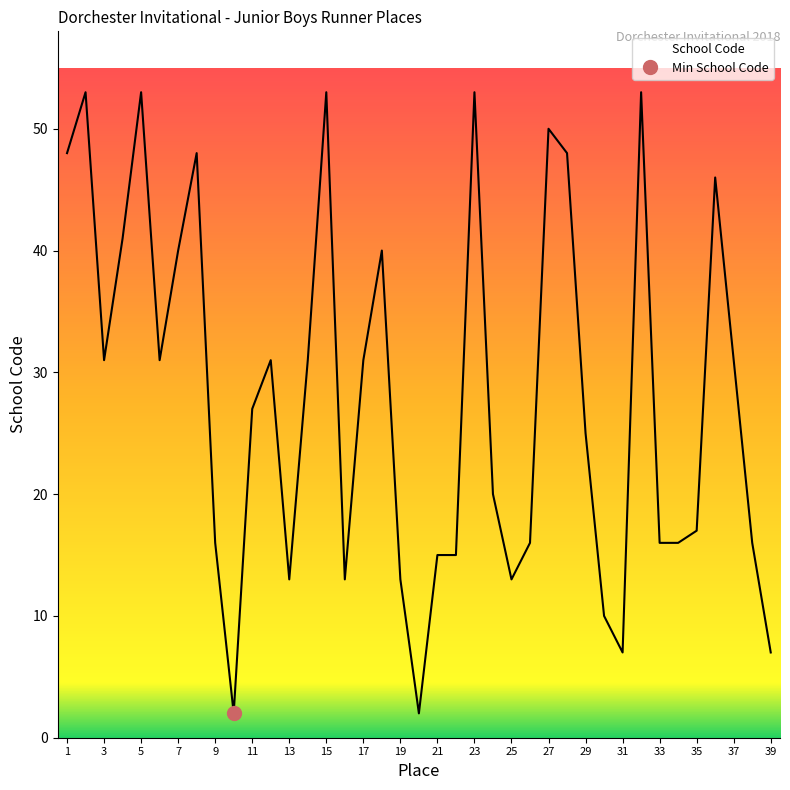

What is the average value?

28